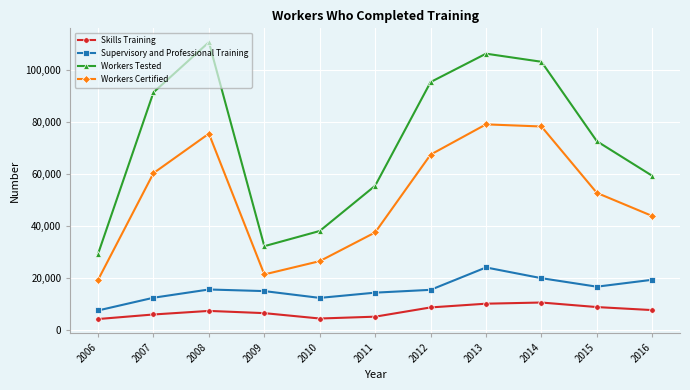

True or false: Workers Certified and Workers Tested intersect in this chart.

False